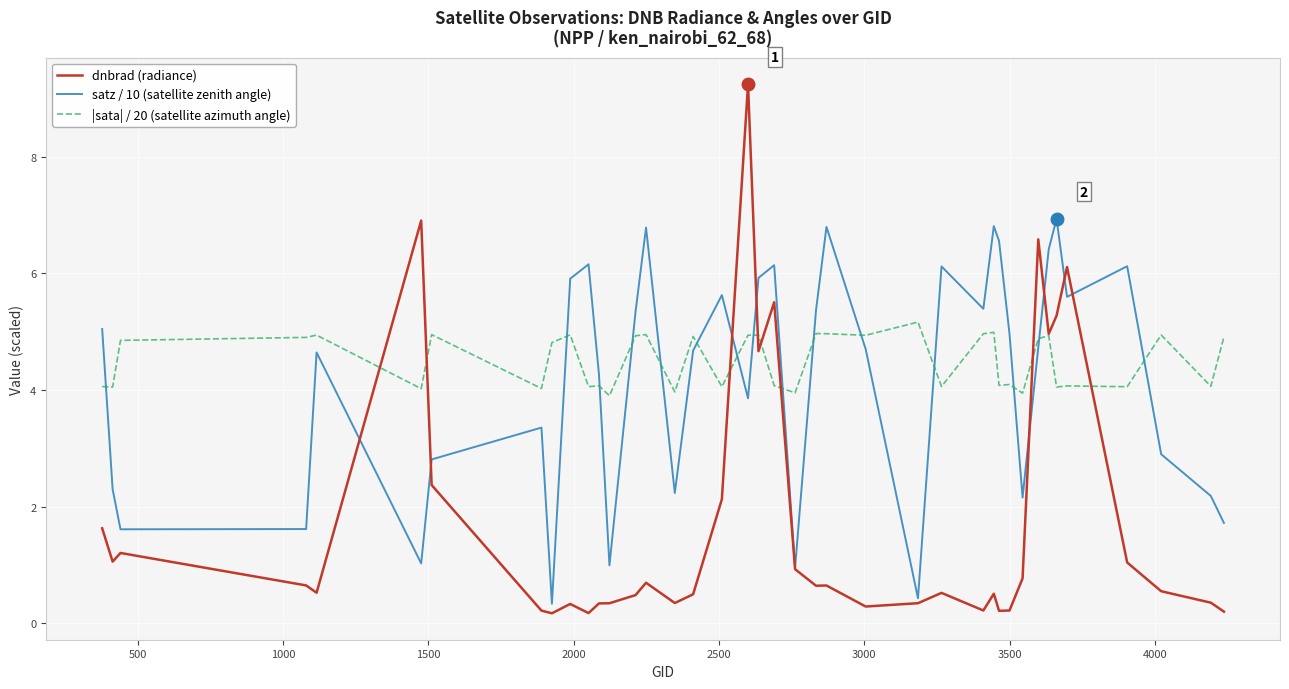

What is the maximum value shown in the chart?

9.2